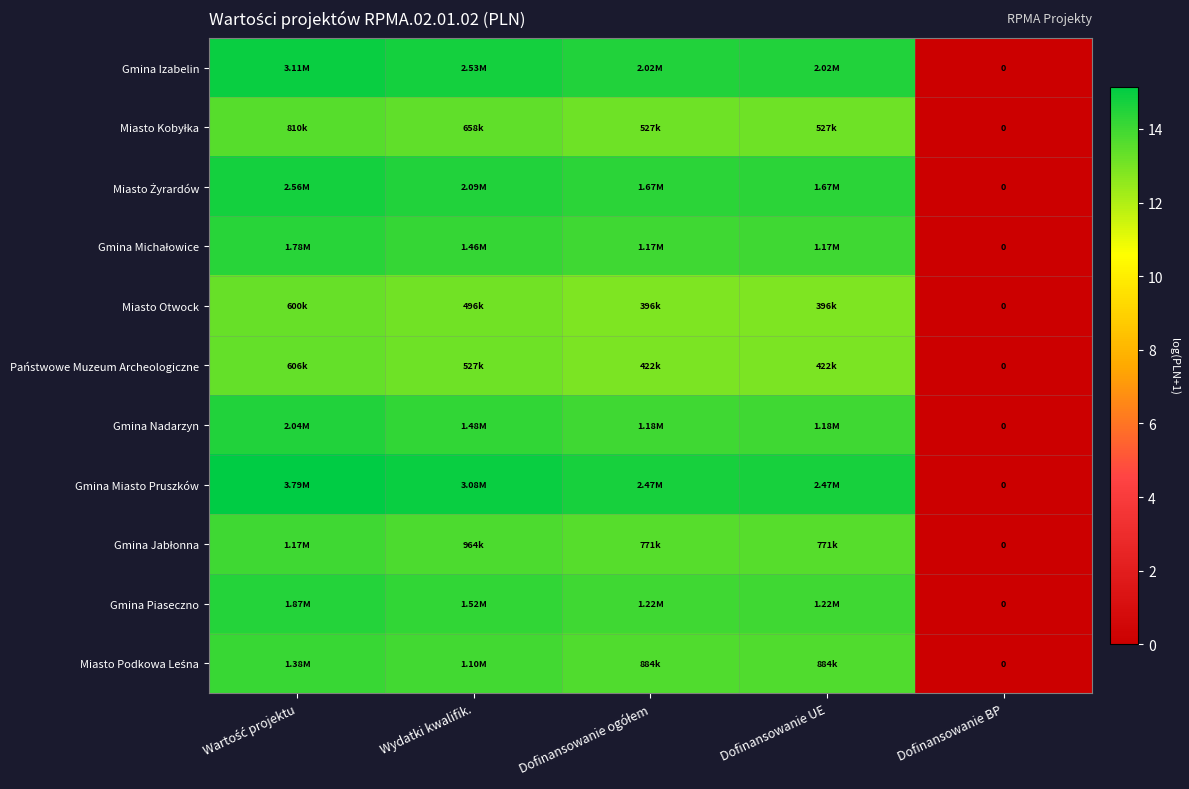

True or false: Gmina Izabelin has a value of 19.0 at Dofinansowanie UE.

False